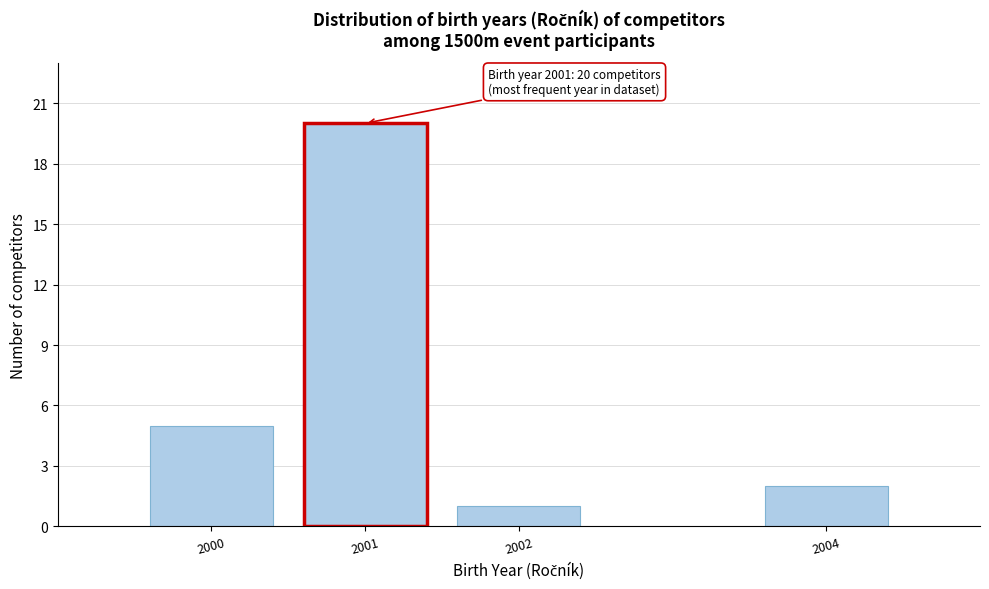

Reading left to right, extract all data points from this chart.

2000=5	2001=20	2002=1	2004=2